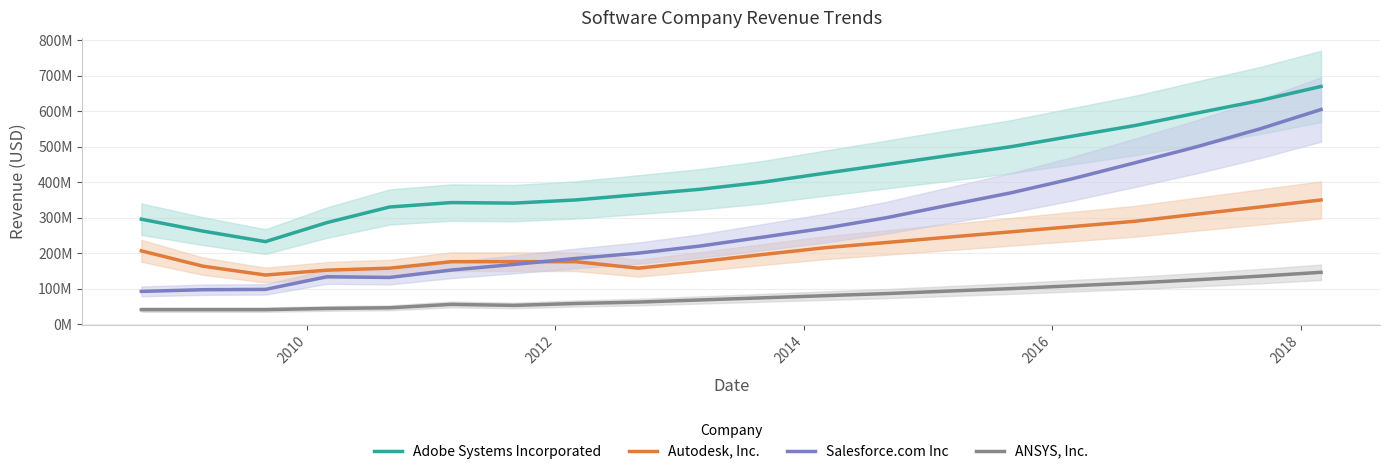

Which series has the largest total across all categories?

Adobe Systems Incorporated